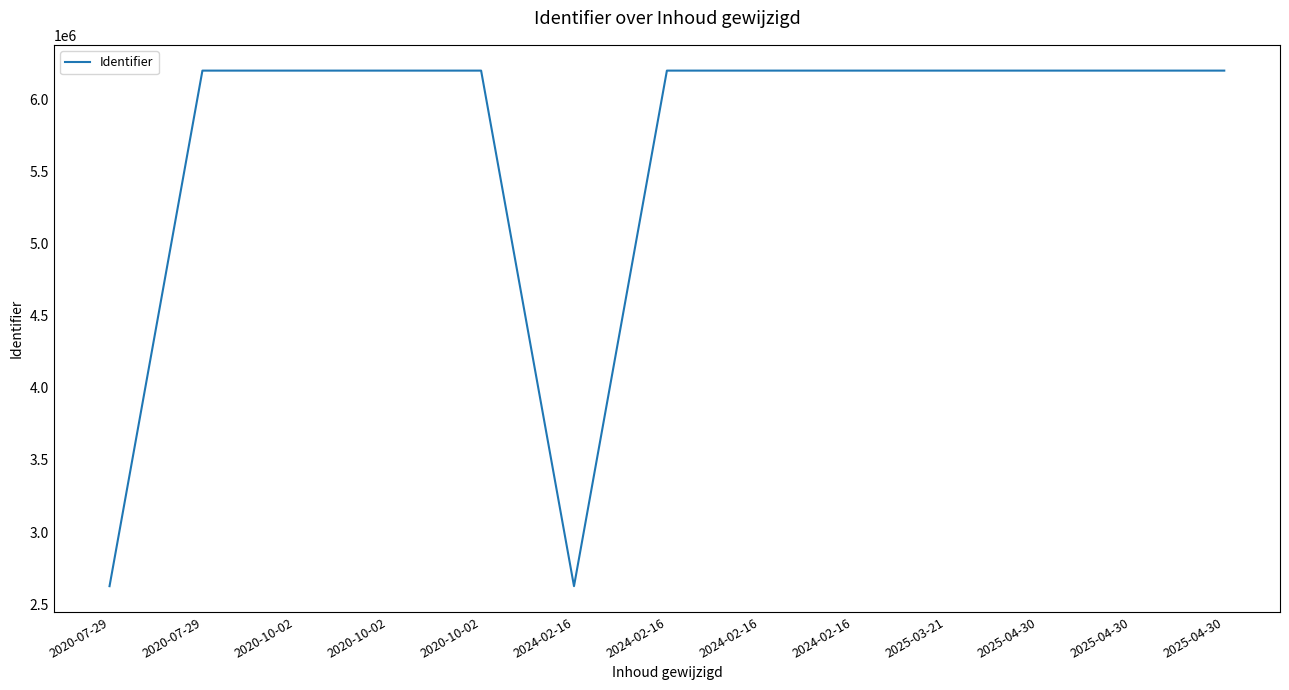

Which label corresponds to the smallest value in the chart?

2020-07-29